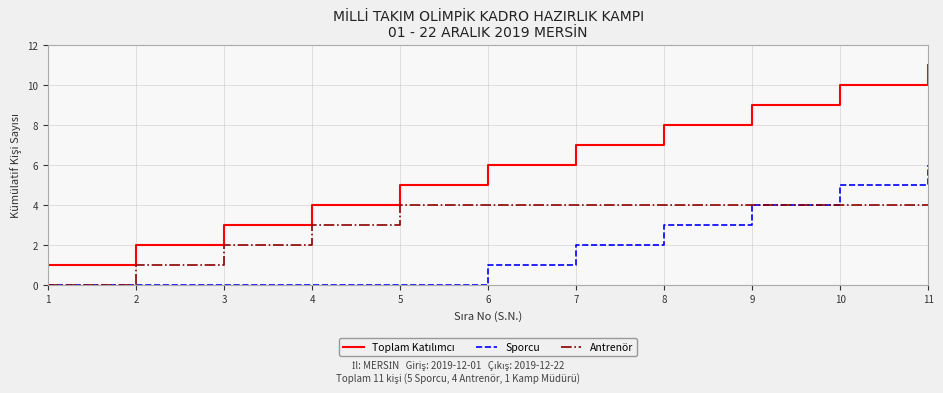

Is it true that Antrenör equals 4 at 11?

True